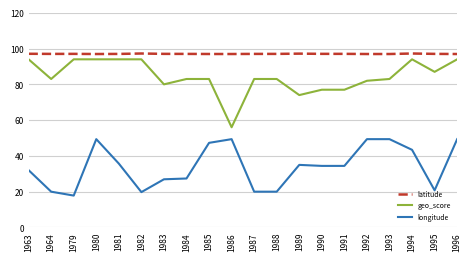

List the series in order of their overall mean, highest first.

latitude, geo_score, longitude